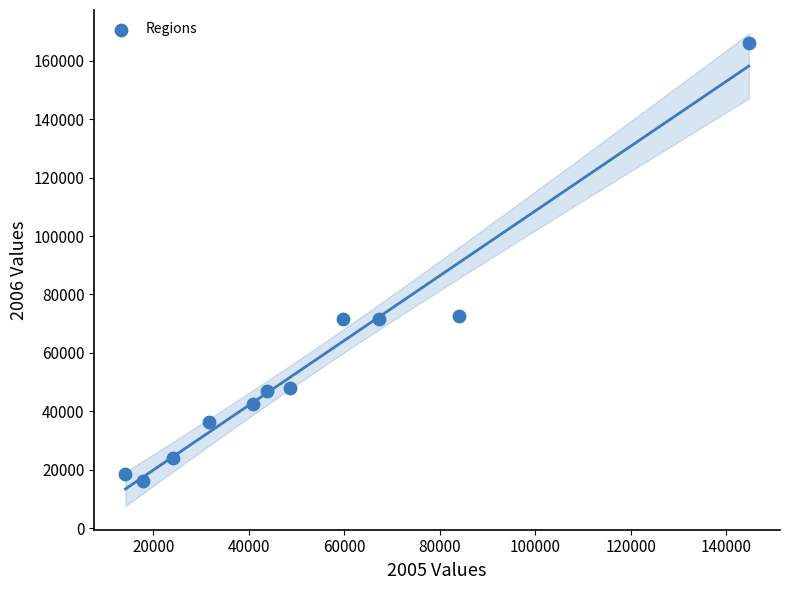

What is the average X value?

52494